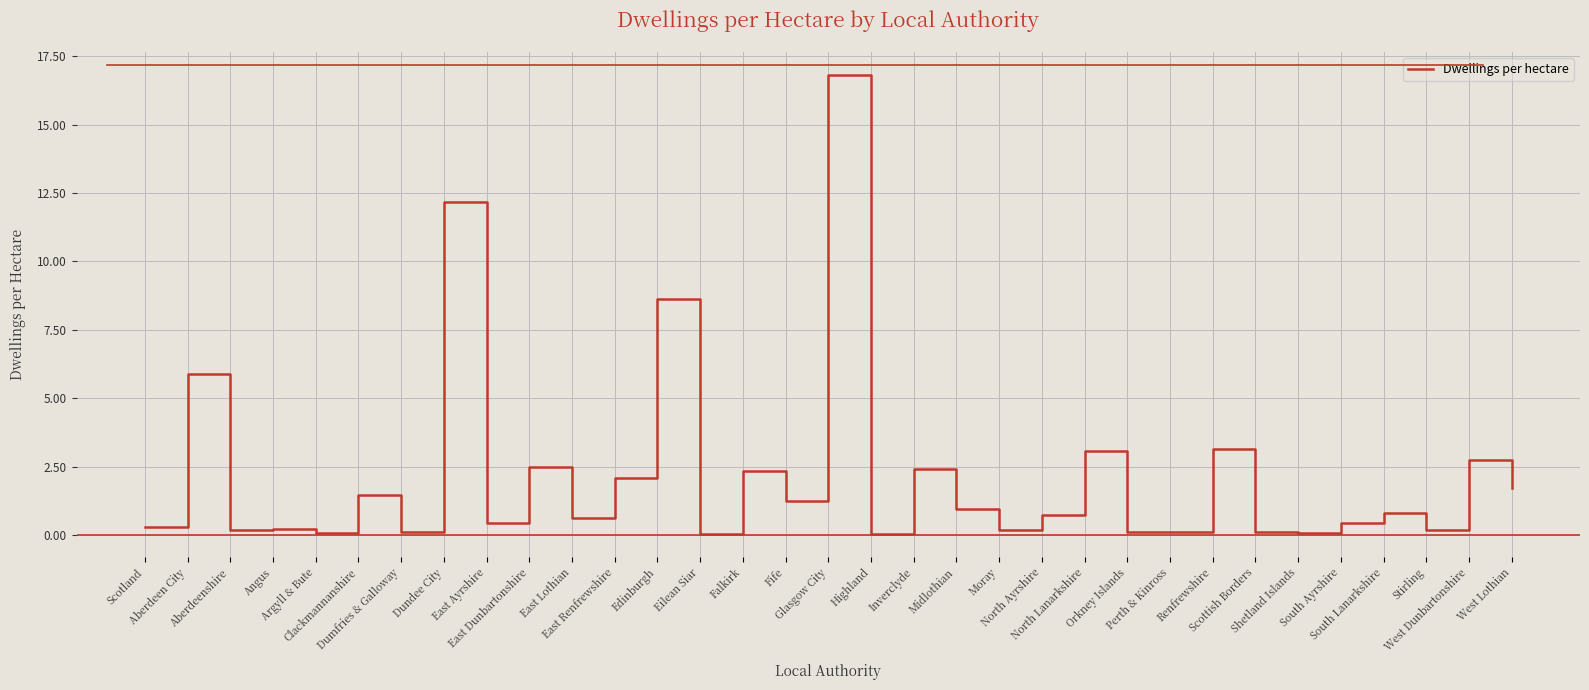

What is the maximum value shown in the chart?

16.8